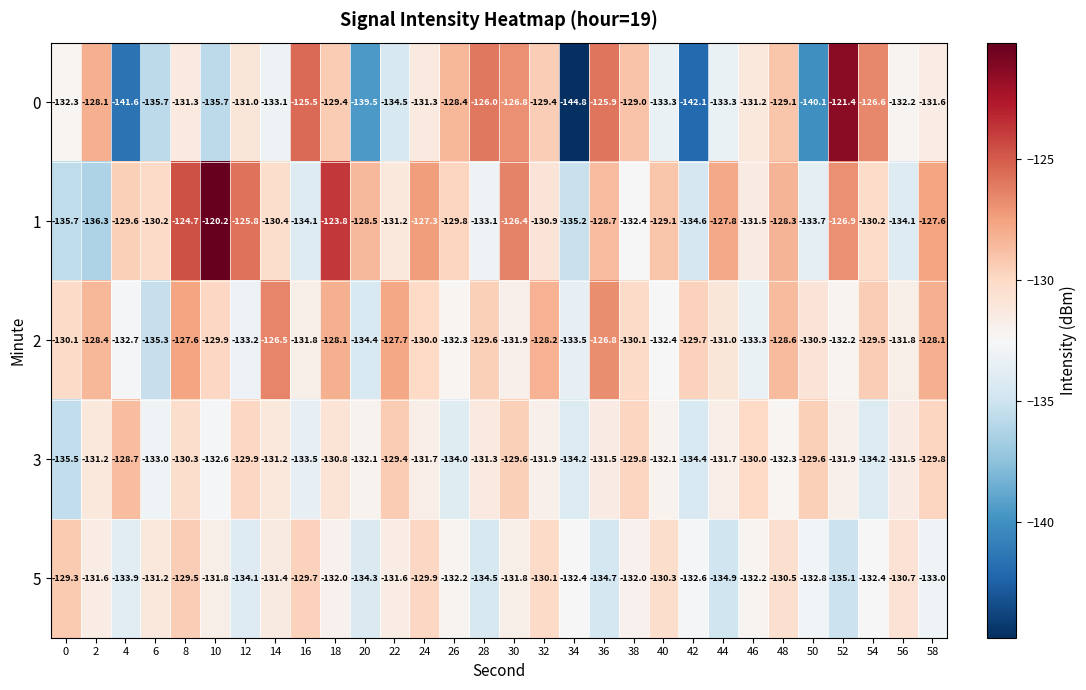

At which label does 1 first exceed -129?

8